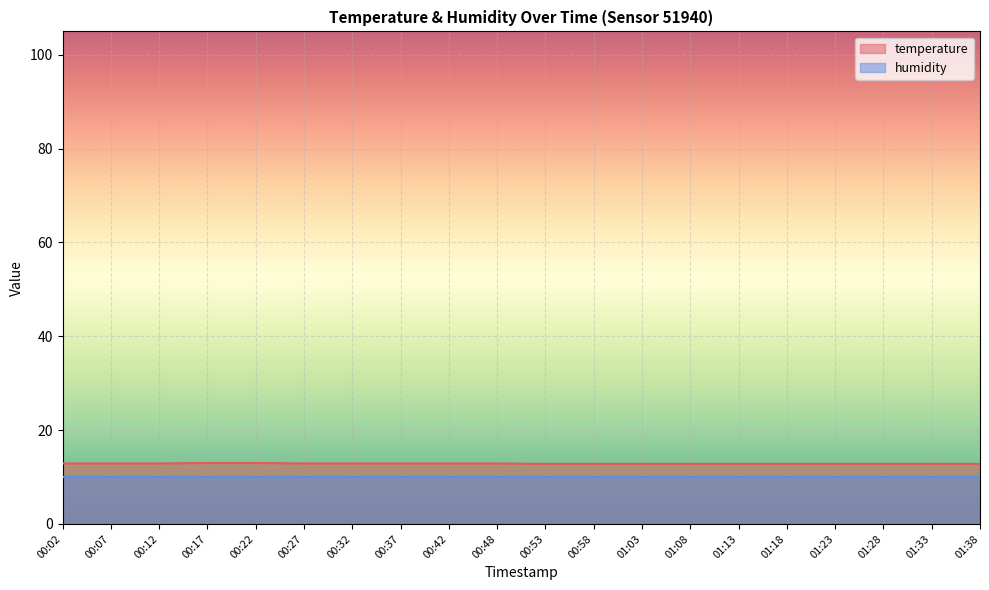

What is the difference between the maximum and second lowest values?

0.2